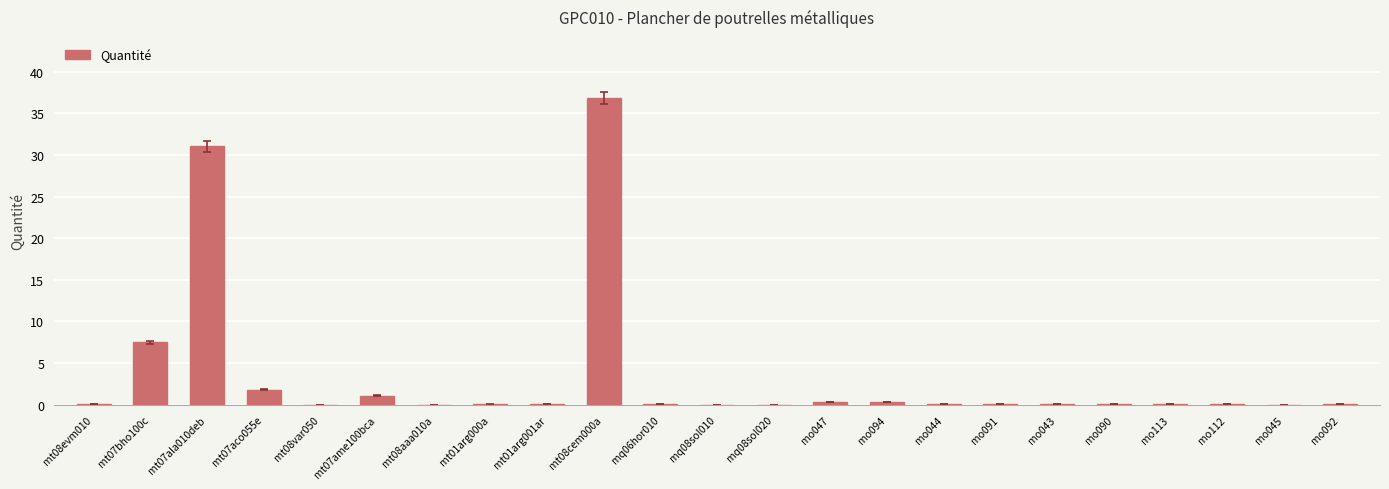

At which label is the value closest to 18?

mt07bho100c